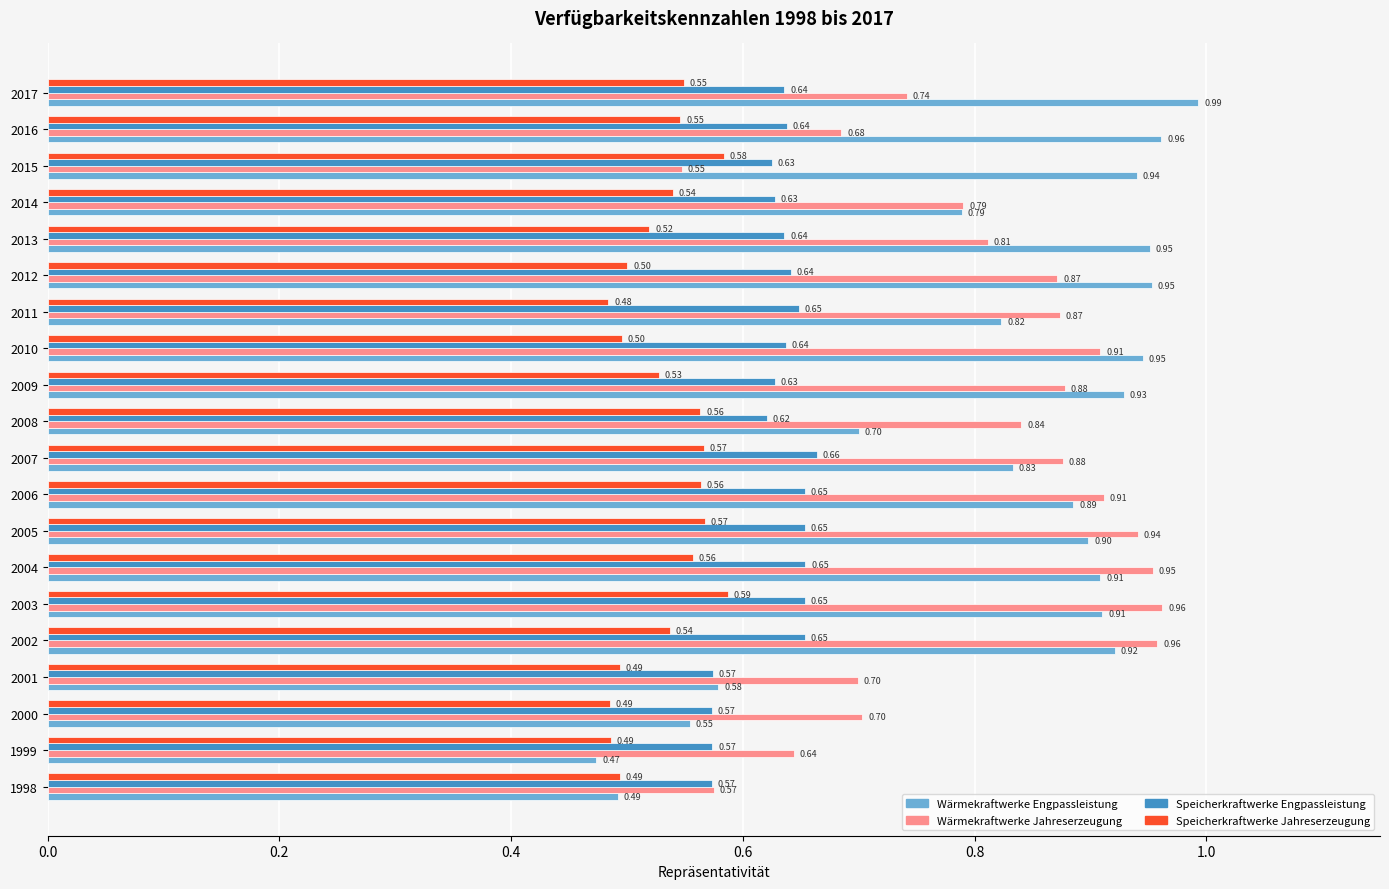

What is the highest value of the Speicherkraftwerke Engpassleistung series?

0.7